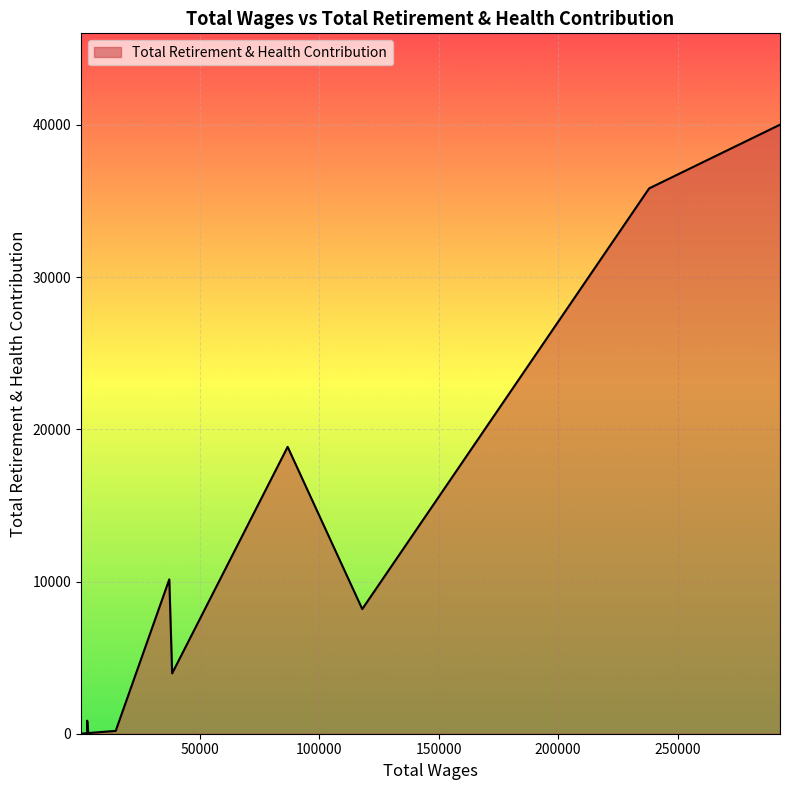

What is the maximum value shown in the chart?

40013